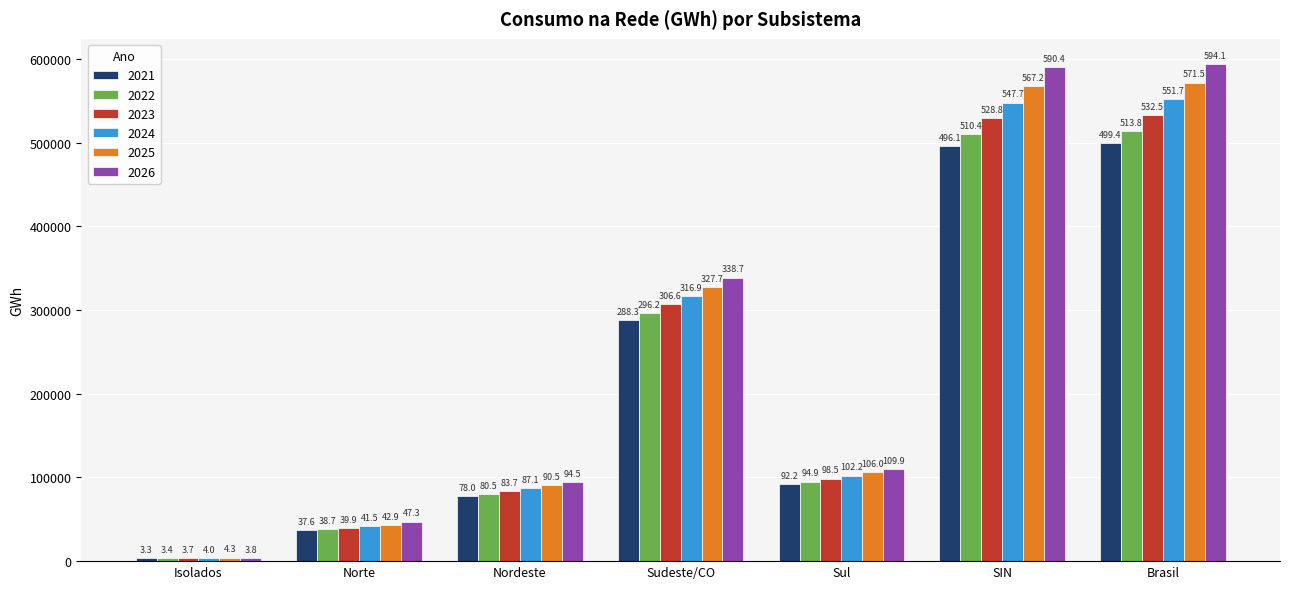

True or false: 2023 has a value of 2106.9 at Isolados.

False